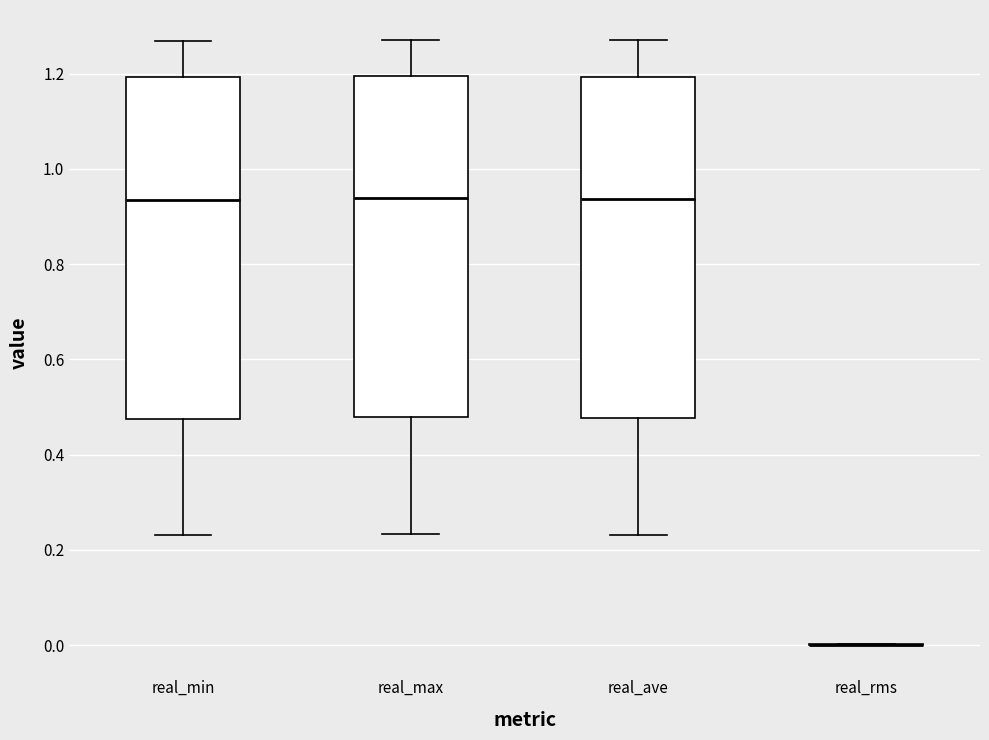

Reading left to right, read every box against the y-axis: the position of its median line, the range the box covers, and the ends of its whiskers. The values are not printed on the chart, so give them approximately, as read against the axis.

real_min: median 0.94, box 0.48 to 1.20, whiskers 0.24 to 1.26
real_max: median 0.94, box 0.48 to 1.20, whiskers 0.24 to 1.28
real_ave: median 0.94, box 0.48 to 1.20, whiskers 0.24 to 1.28
real_rms: box collapsed to a line at 0.00, whiskers 0.00 to 0.00